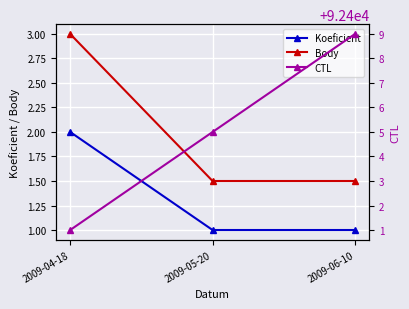

At which category is the sum across all series the highest?

2009-06-10